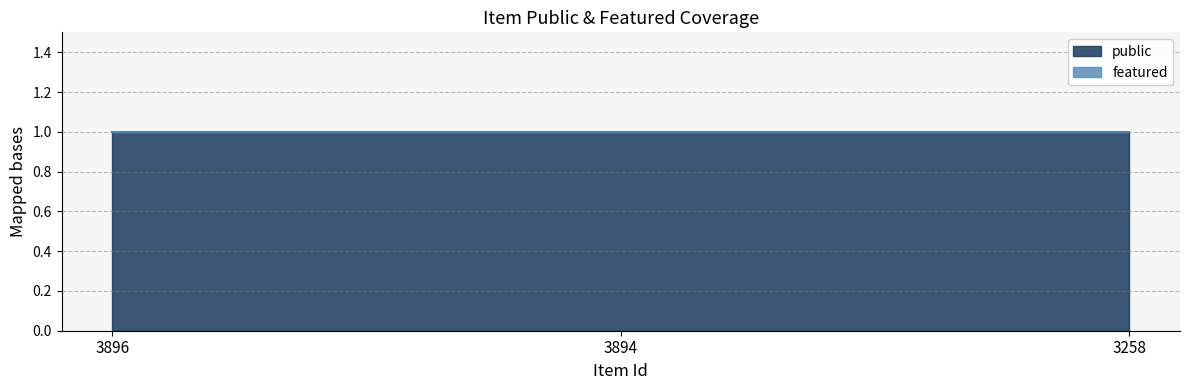

Which series has the largest range (max minus min)?

public